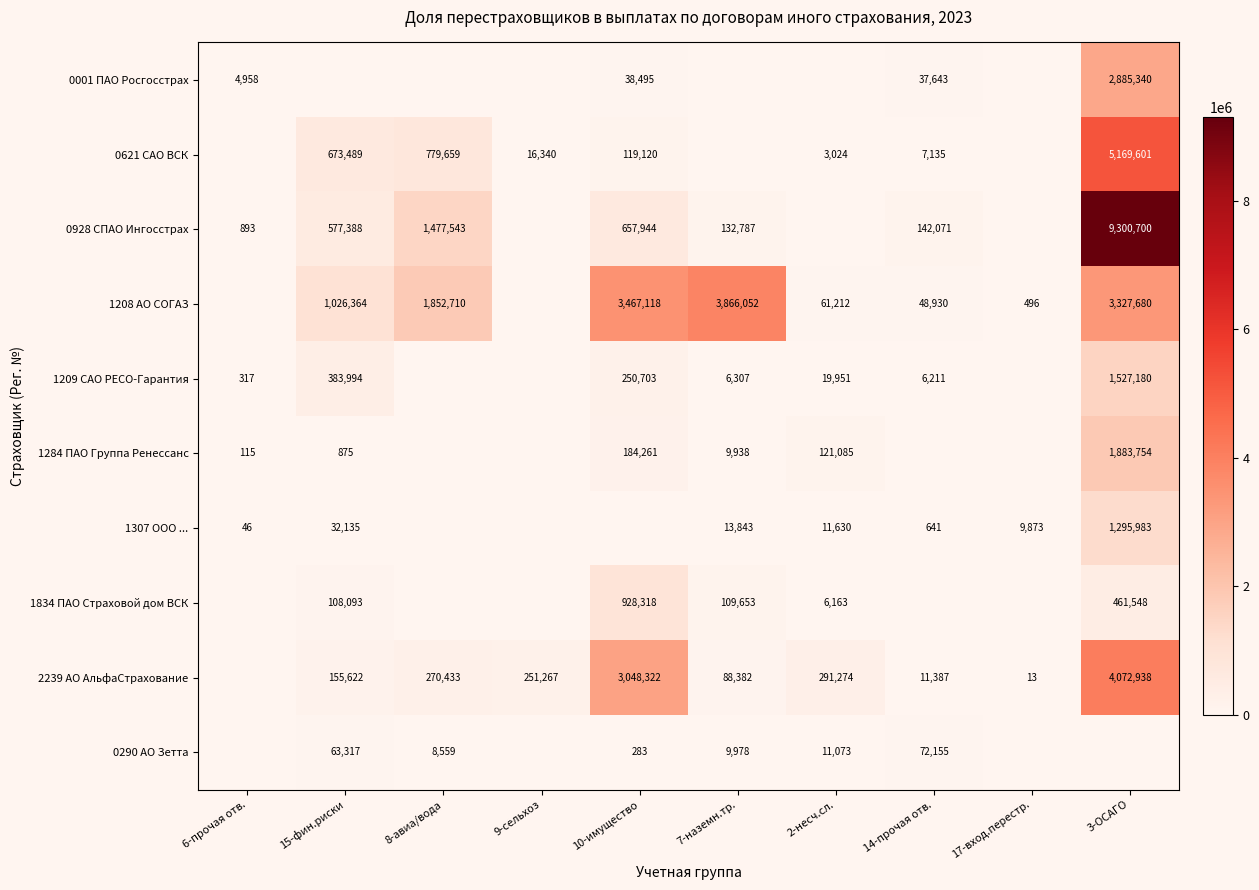

Is it true that 0001 ПАО Росгосстрах equals 7758 at 6-прочая отв.?

False